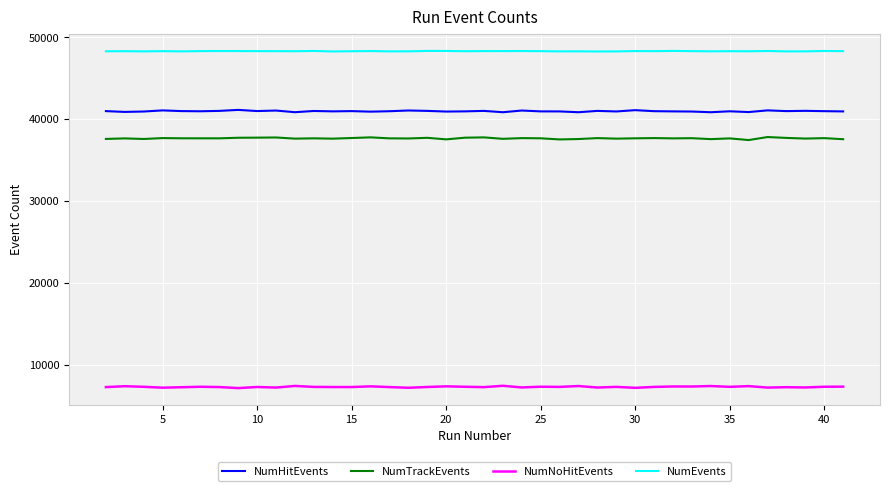

What is the minimum value for NumEvents?

48291